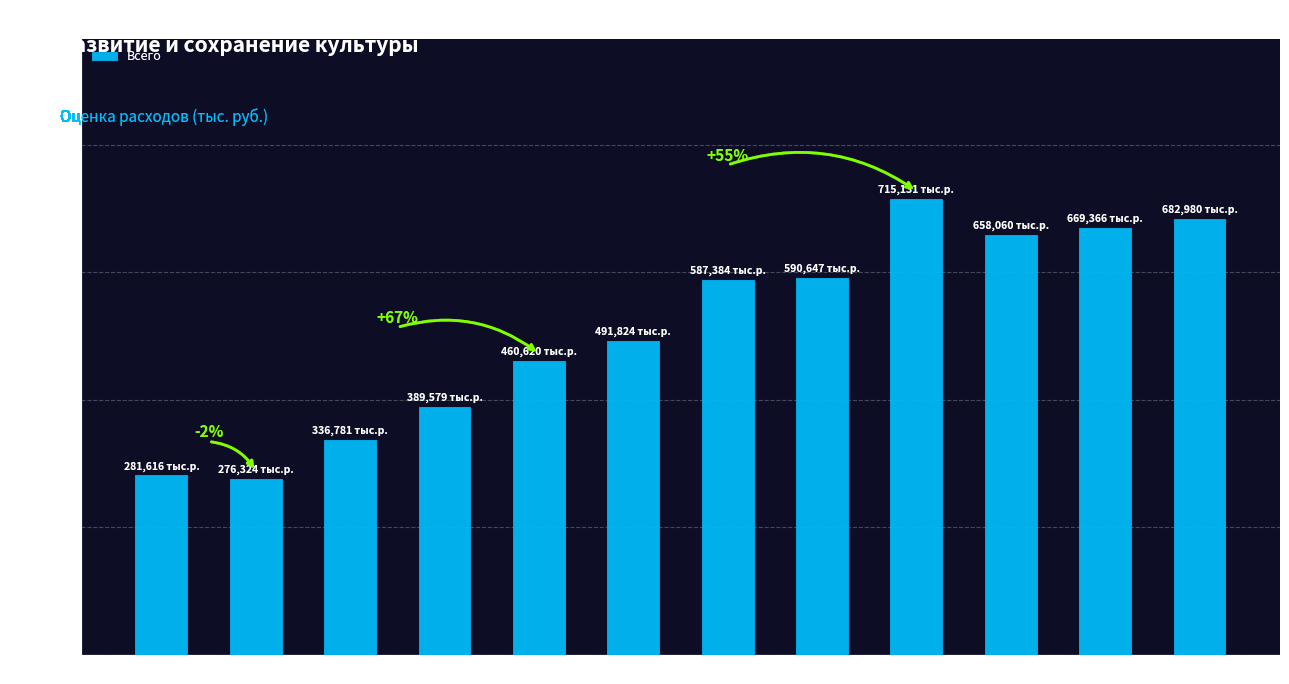

How many bars are there in total?

12